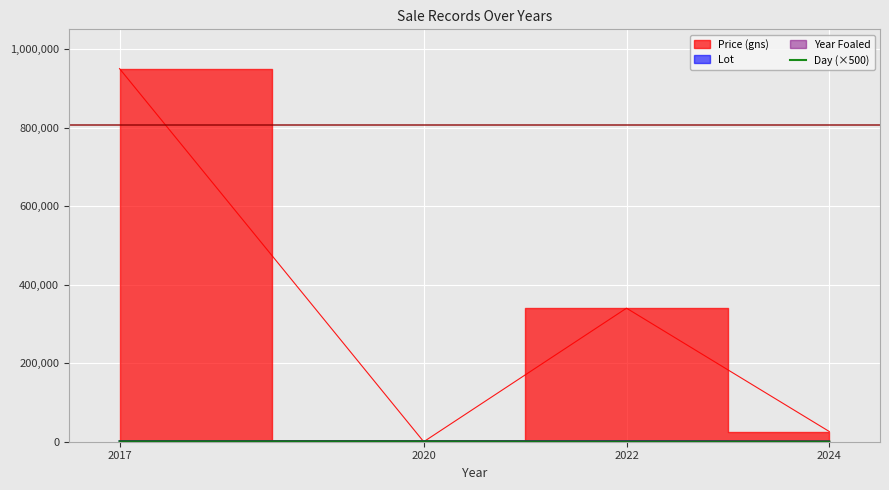

Which has a higher value, 2024 or 2022?

2024